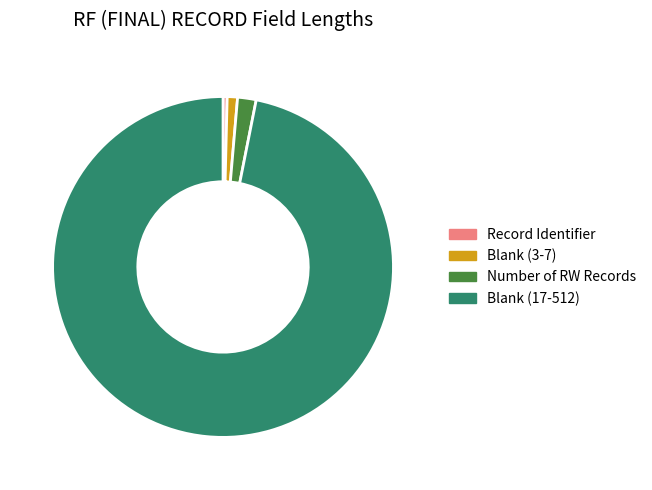

Is it true that Record Identifier is 0% of the pie?

True